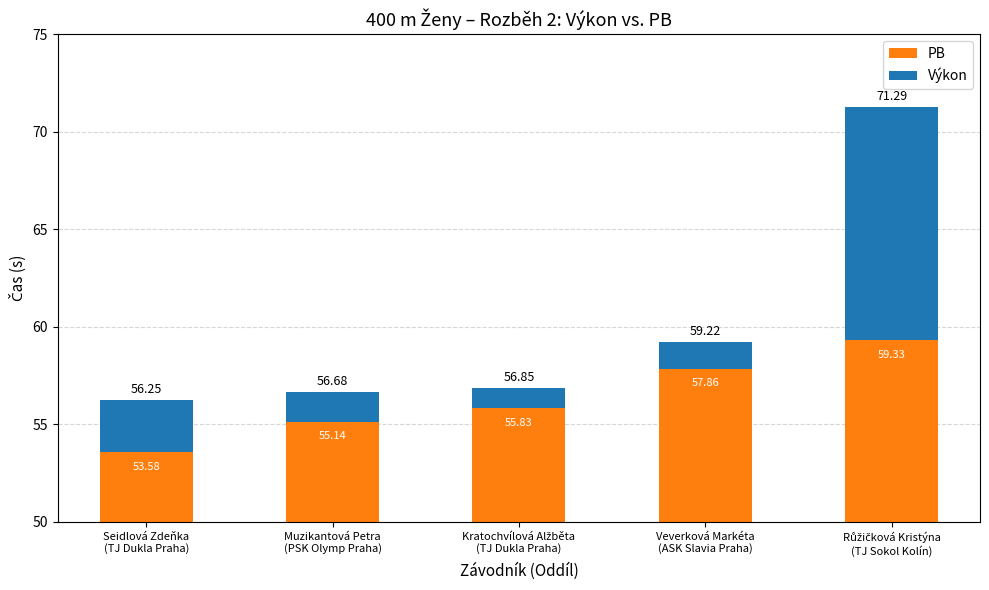

How many distinct data groups are displayed?

2